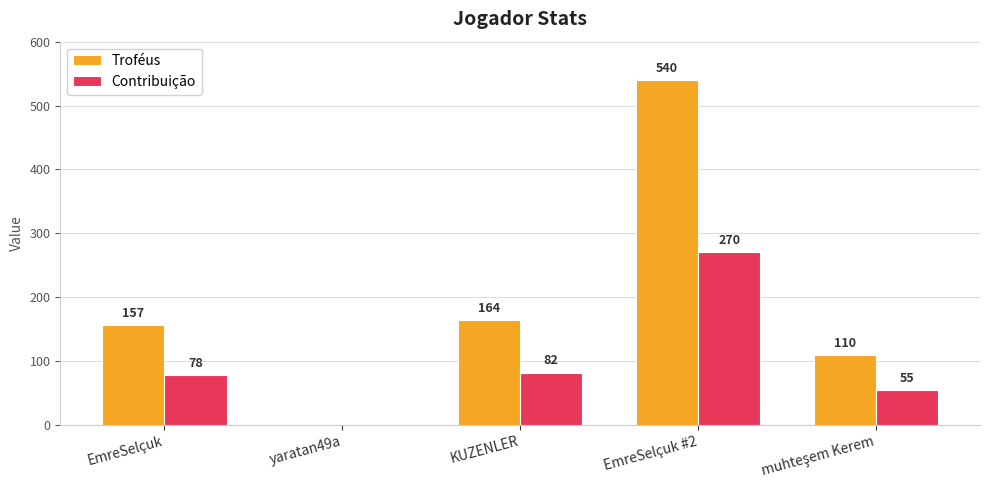

Which series has the largest total across all categories?

Troféus